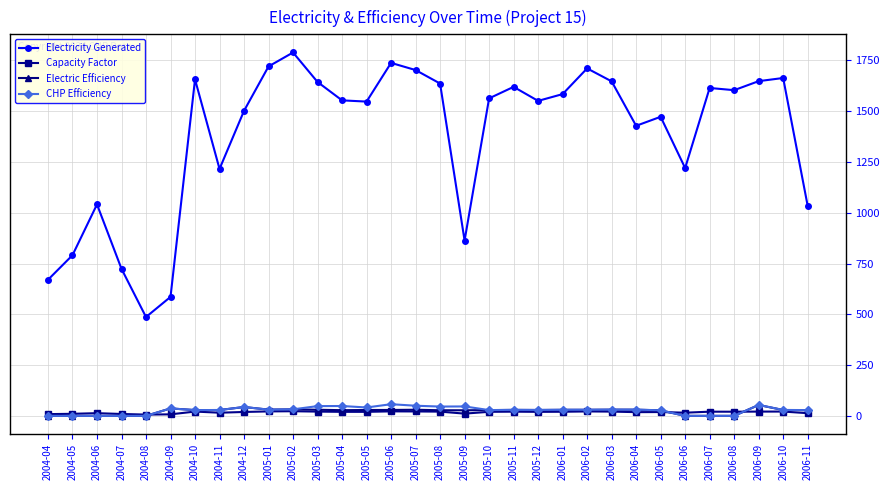

True or false: Capacity Factor has more than 2 points higher than both neighbors.

True